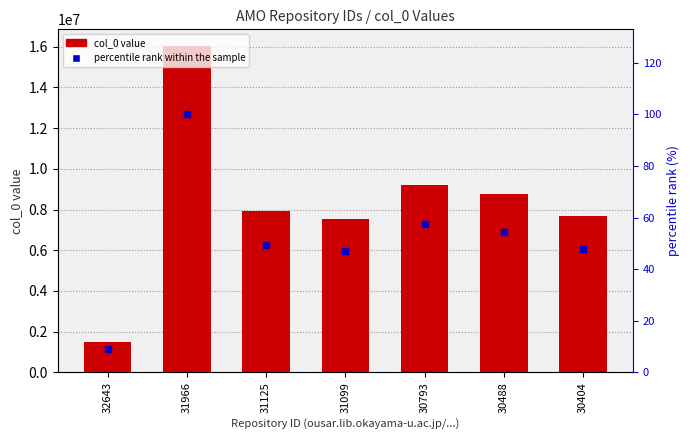

At how many categories does at least one series exceed 2914100?

6